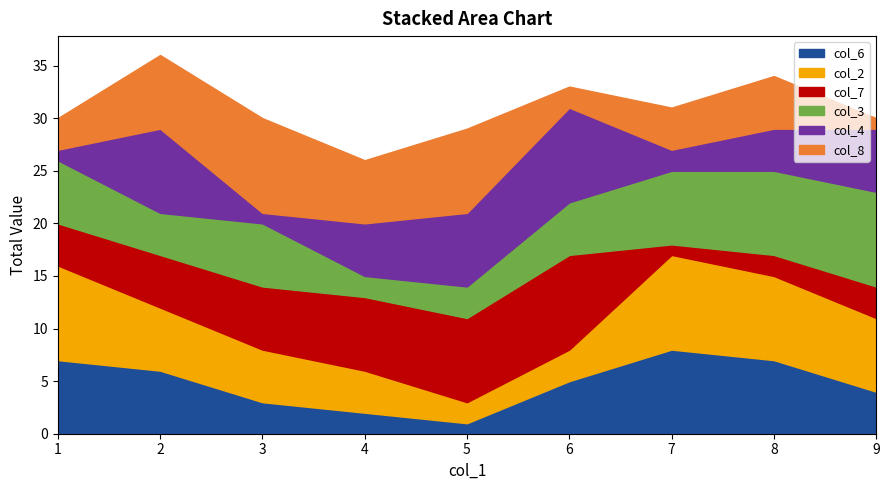

Reading left to right, list all the values displayed in this chart.

col_6: 7	6	3	2	1	5	8	7	4
col_2: 9	6	5	4	2	3	9	8	7
col_7: 4	5	6	7	8	9	1	2	3
col_3: 6	4	6	2	3	5	7	8	9
col_4: 1	8	1	5	7	9	2	4	6
col_8: 3	7	9	6	8	2	4	5	1